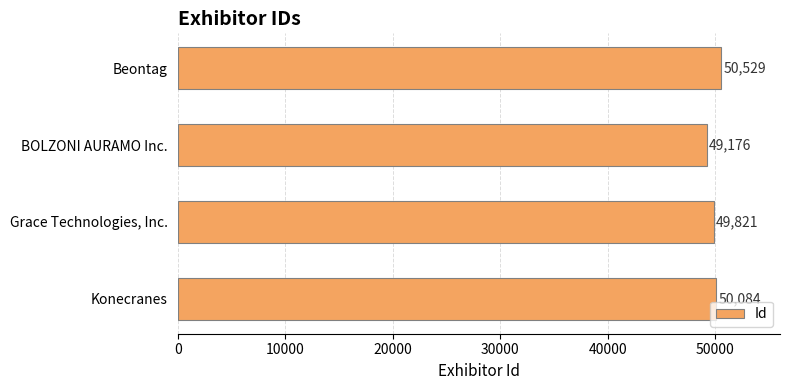

What is the approximate value at Beontag, to the nearest 50?

50550